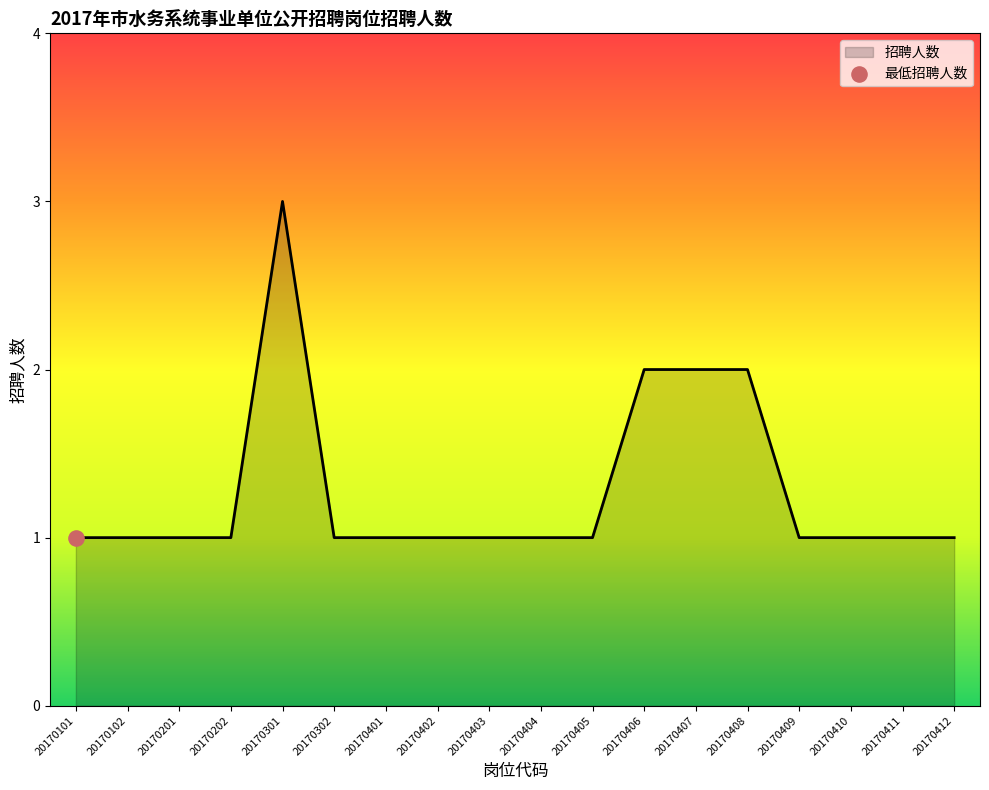

Approximately how many times larger is the value at 20170302 compared to 20170409?

1.0